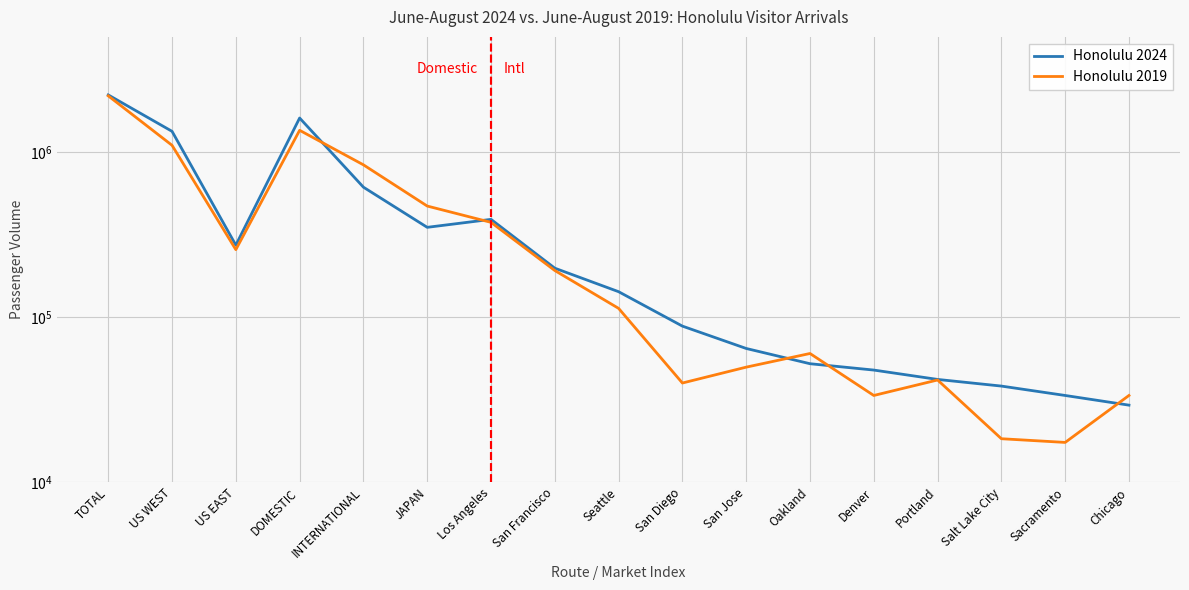

Which series ends up on top after the final intersection of Honolulu 2019 and Honolulu 2024?

Honolulu 2019